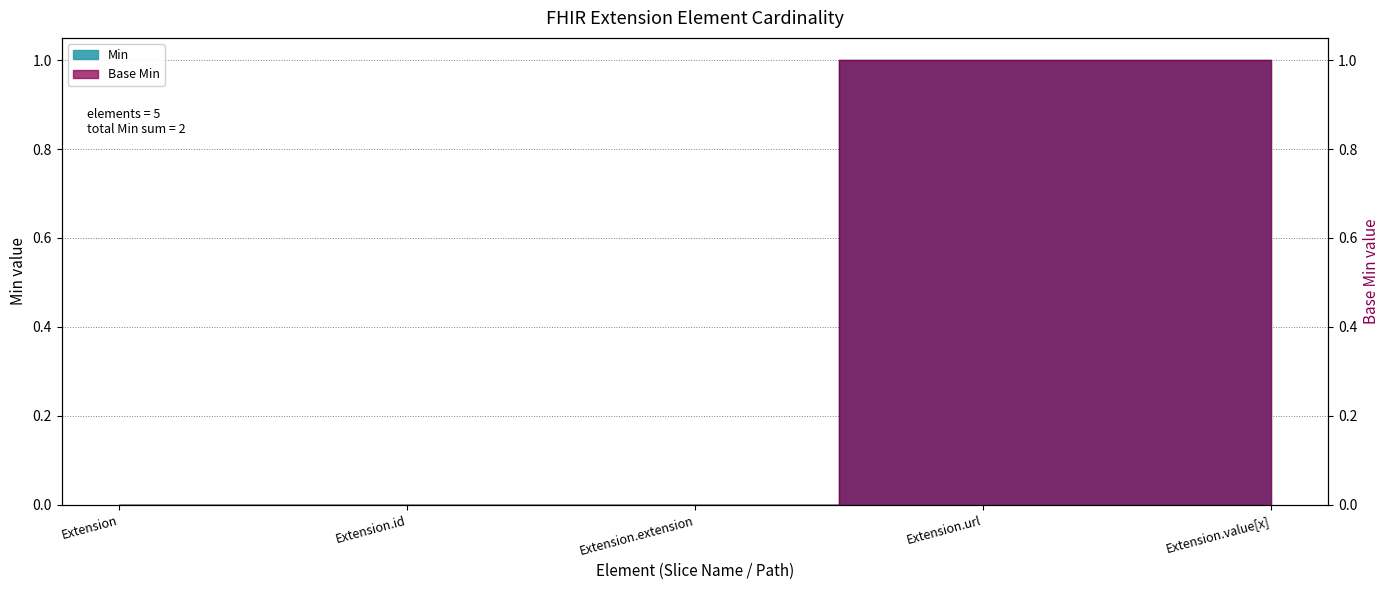

True or false: Base Min and Min cross at least once.

False